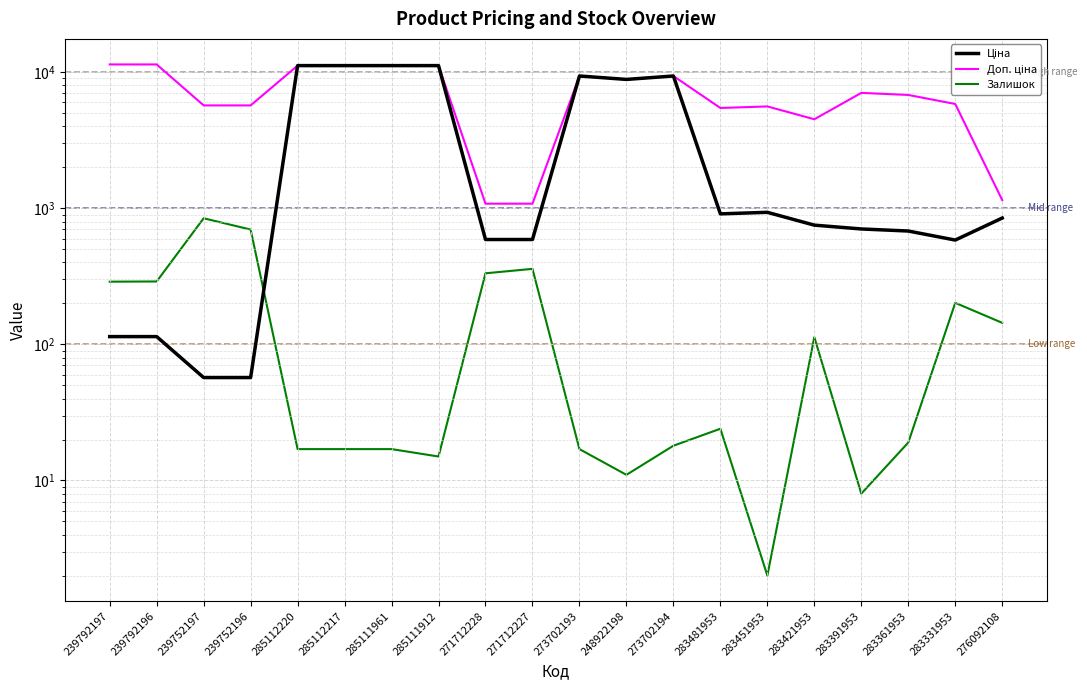

What are all the series names shown in the legend?

Ціна, Доп. ціна, Залишок